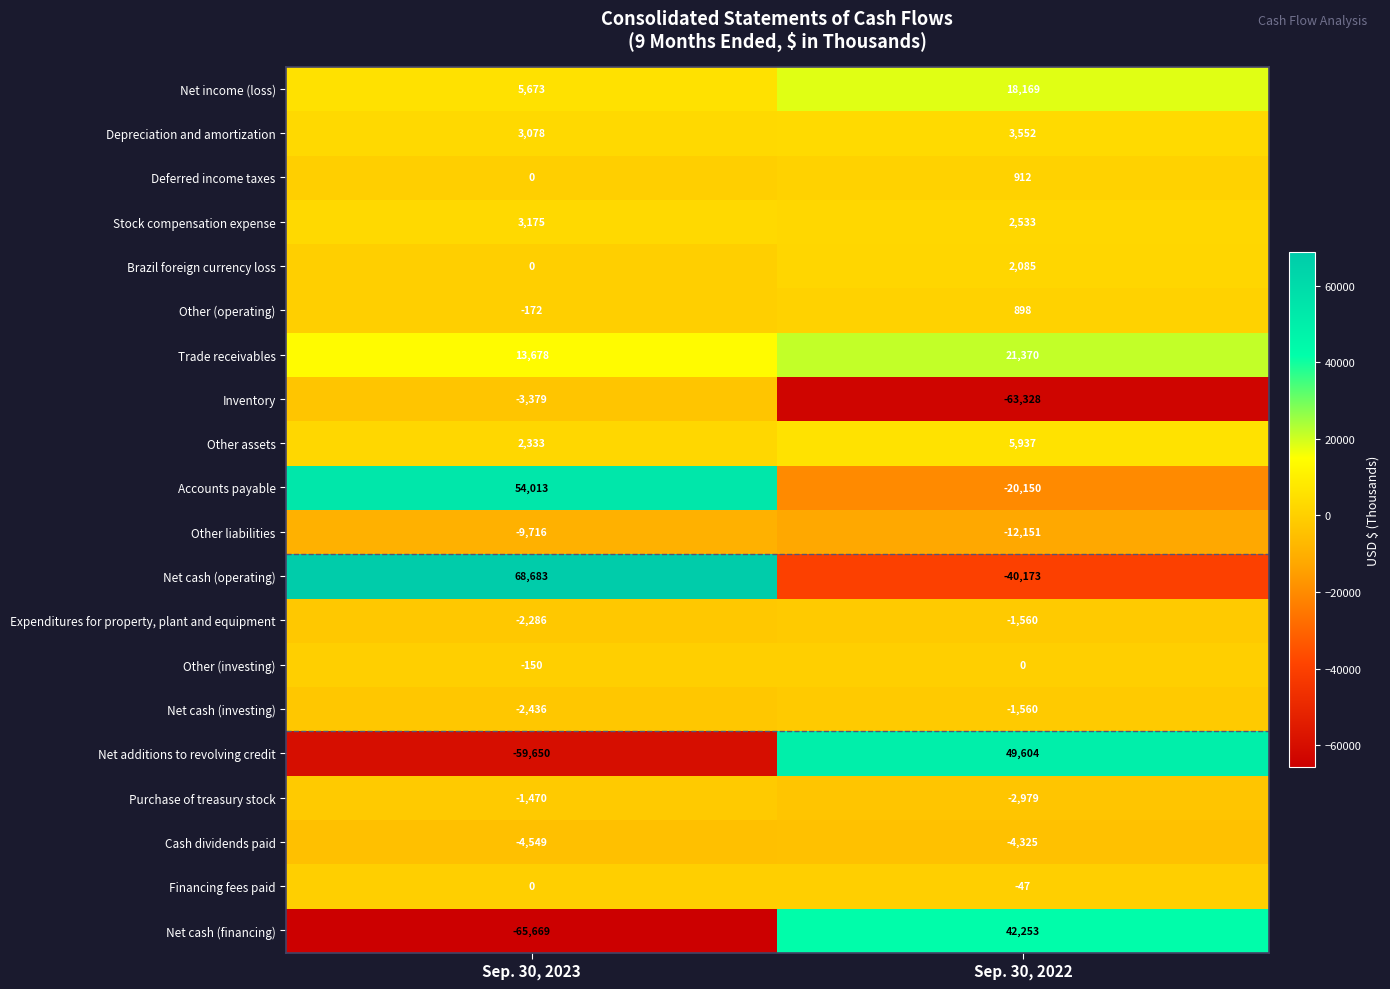

Which series has the largest total across all categories?

Trade receivables